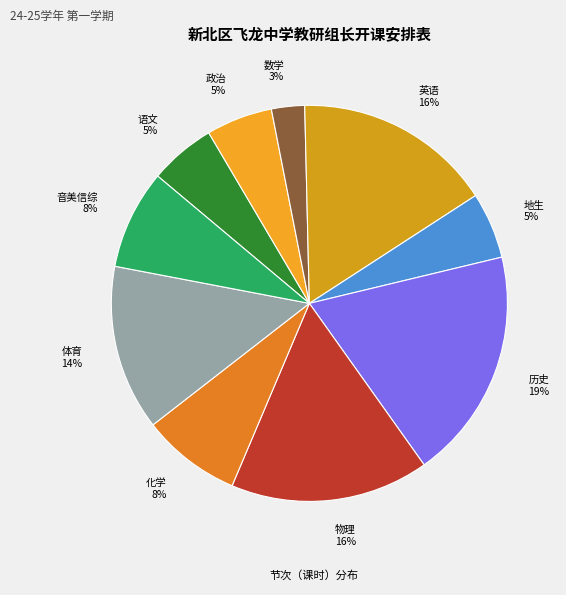

To the nearest percent, what portion does 物理 represent?

16%